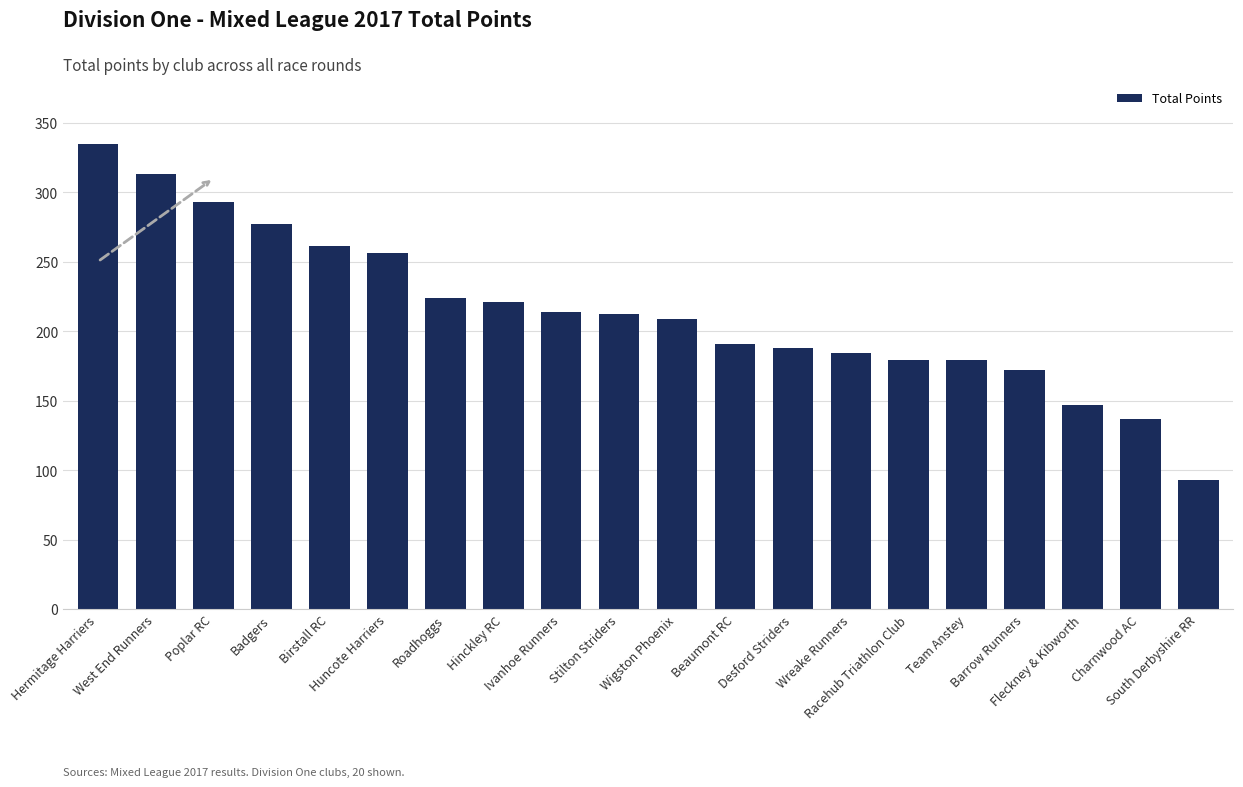

What is the greatest value displayed?

335.0